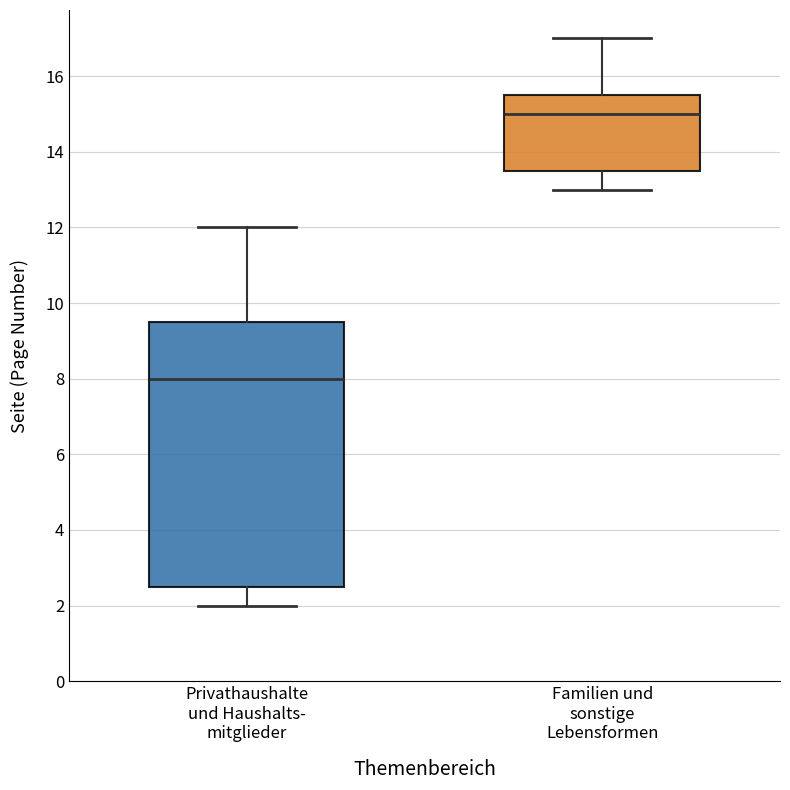

Reading left to right, read every box against the y-axis: the position of its median line, the range the box covers, and the ends of its whiskers. The values are not printed on the chart, so give them approximately, as read against the axis.

Privathaushalte und Haushalts- mitglieder: median 8.0, box 2.6 to 9.6, whiskers 2.0 to 12.0
Familien und sonstige Lebensformen: median 15.0, box 13.6 to 15.6, whiskers 13.0 to 17.0